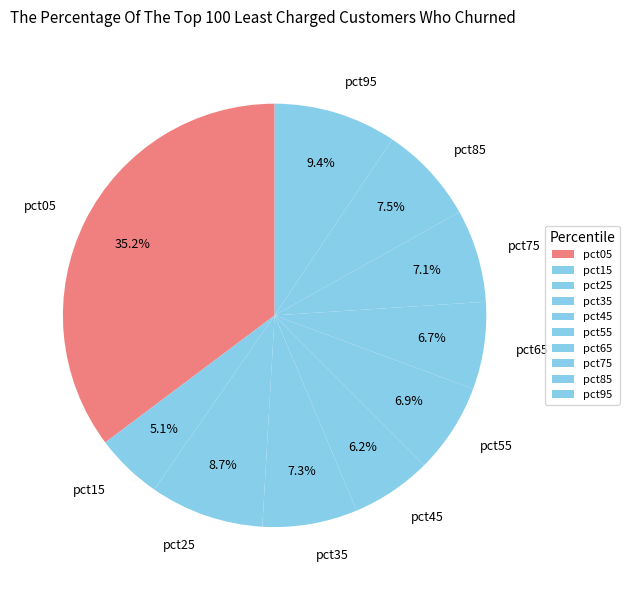

Which has a higher value, pct15 or pct25?

pct25